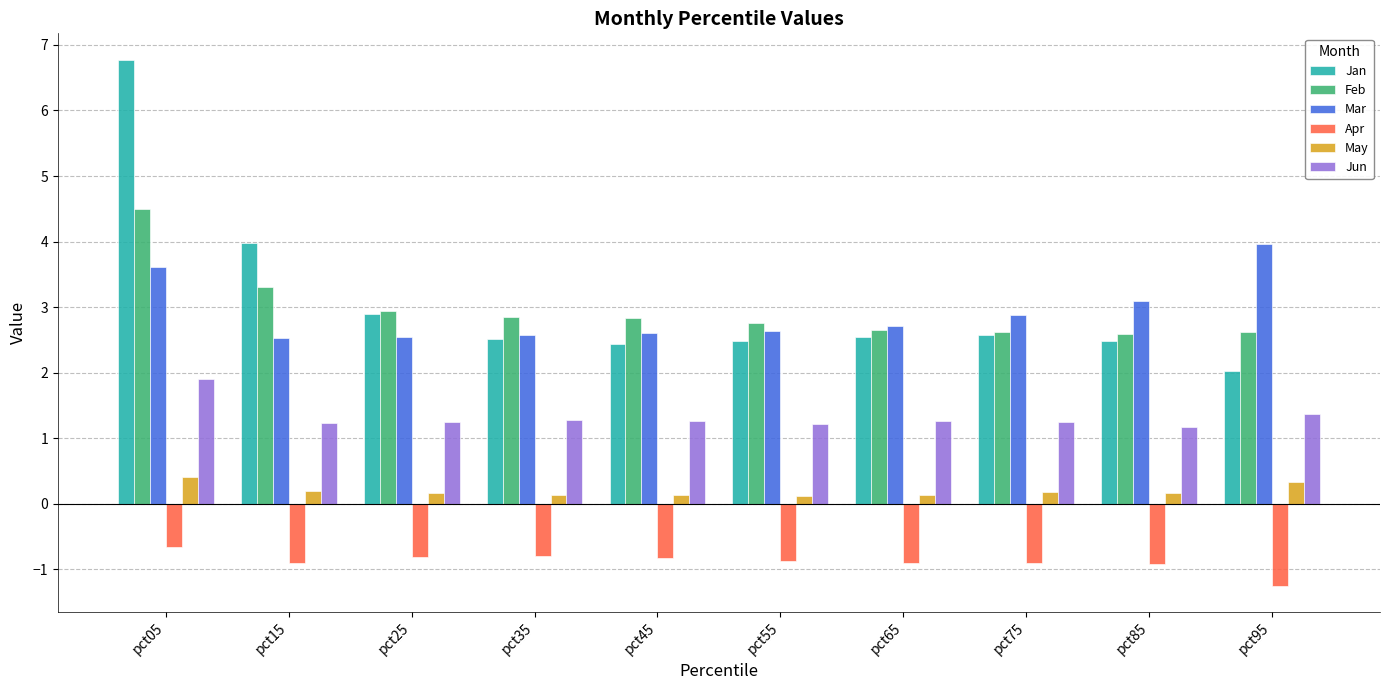

Which series has the largest total across all categories?

Jan